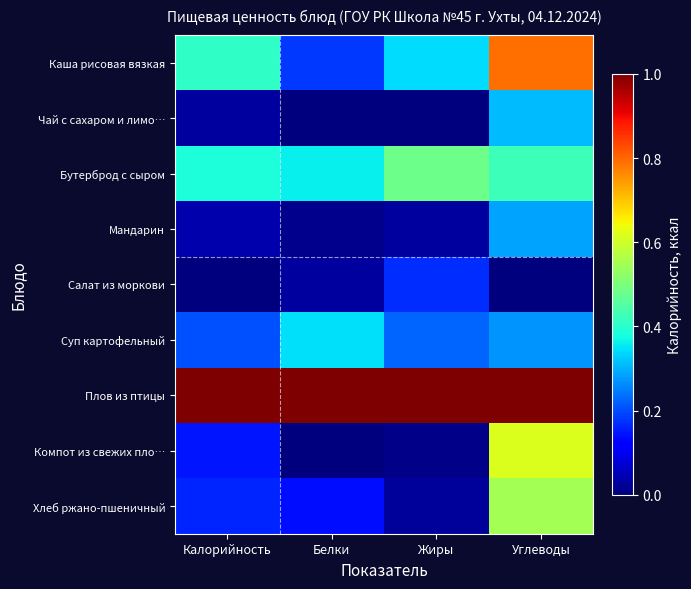

Reading left to right, transcribe all the data shown in this chart.

Каша рисовая вязкая: Калорийность=0.4	Белки=0.2	Жиры=0.3	Углеводы=0.8
Чай с сахаром и лимо…: Калорийность=0.0	Белки=0.0	Жиры=0.0	Углеводы=0.3
Бутерброд с сыром: Калорийность=0.4	Белки=0.4	Жиры=0.5	Углеводы=0.4
Мандарин: Калорийность=0.0	Белки=0.0	Жиры=0.0	Углеводы=0.3
Салат из моркови: Калорийность=0.0	Белки=0.0	Жиры=0.2	Углеводы=0.0
Суп картофельный: Калорийность=0.2	Белки=0.3	Жиры=0.2	Углеводы=0.3
Плов из птицы: Калорийность=1.0	Белки=1.0	Жиры=1.0	Углеводы=1.0
Компот из свежих пло…: Калорийность=0.1	Белки=0.0	Жиры=0.0	Углеводы=0.6
Хлеб ржано-пшеничный: Калорийность=0.2	Белки=0.1	Жиры=0.0	Углеводы=0.6